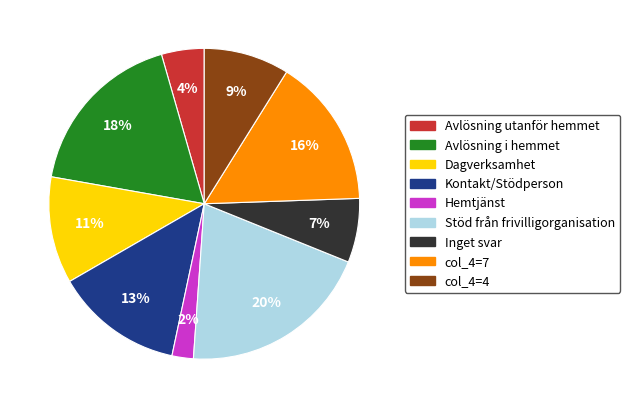

To the nearest percent, what is the average slice percentage?

11%